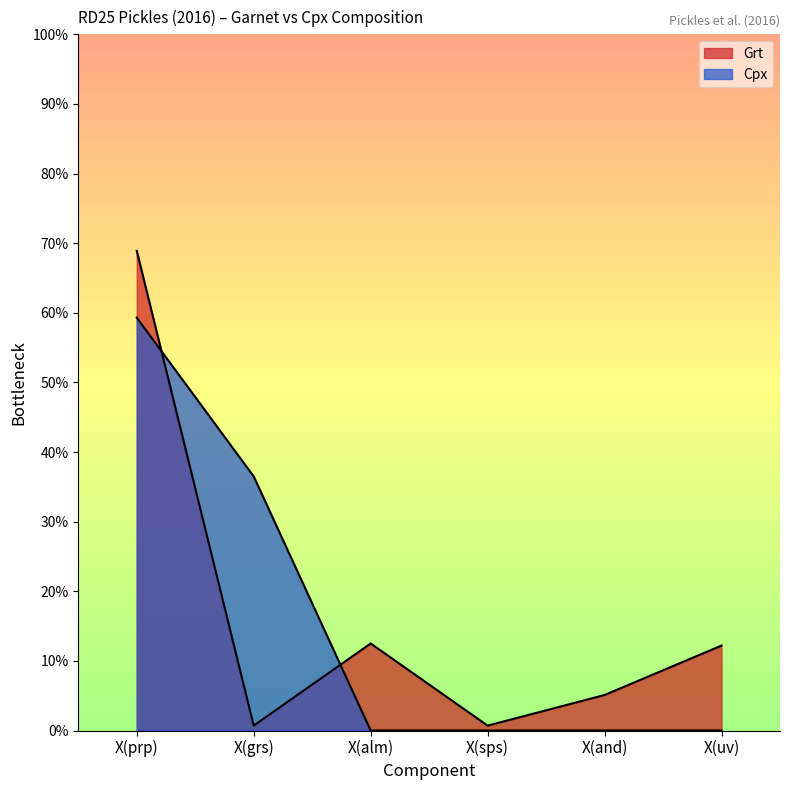

What are all the series names shown in the legend?

Grt, Cpx